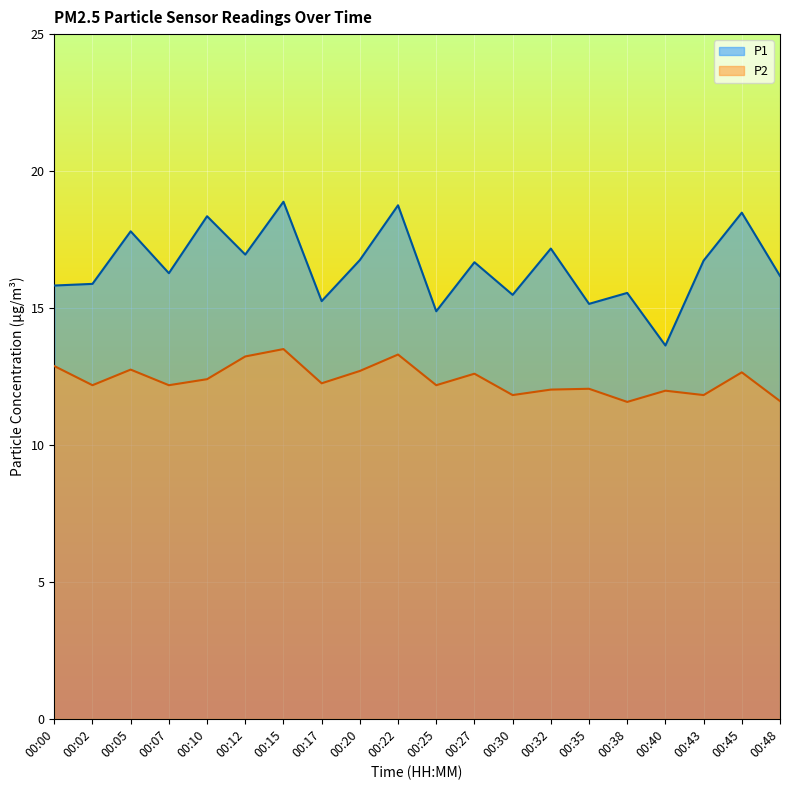

At which label does P1 first exceed 16?

00:05